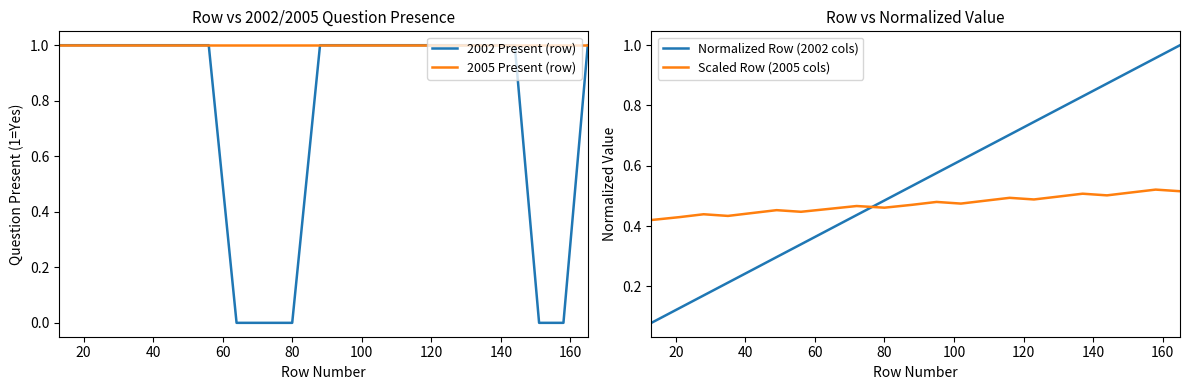

How many series are shown in this chart?

4